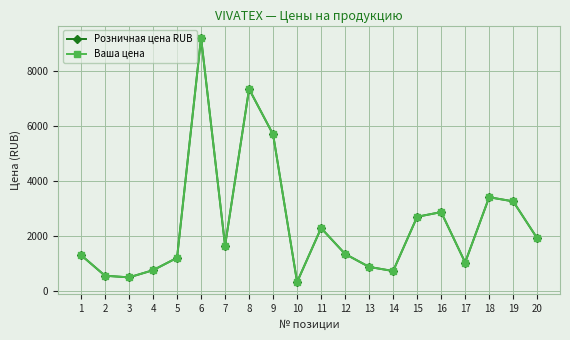

Read the Розничная цена RUB value at 7.

1660